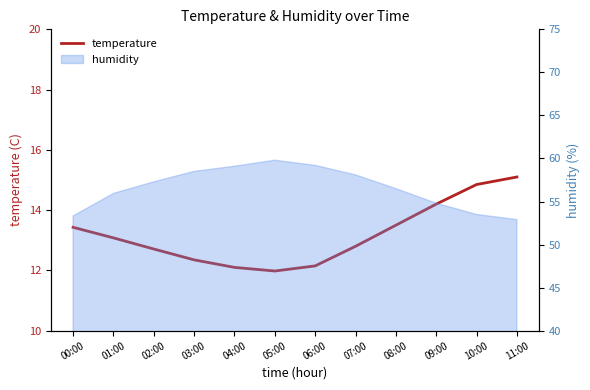

Is it true that the value at 08:00 is 22.1?

False